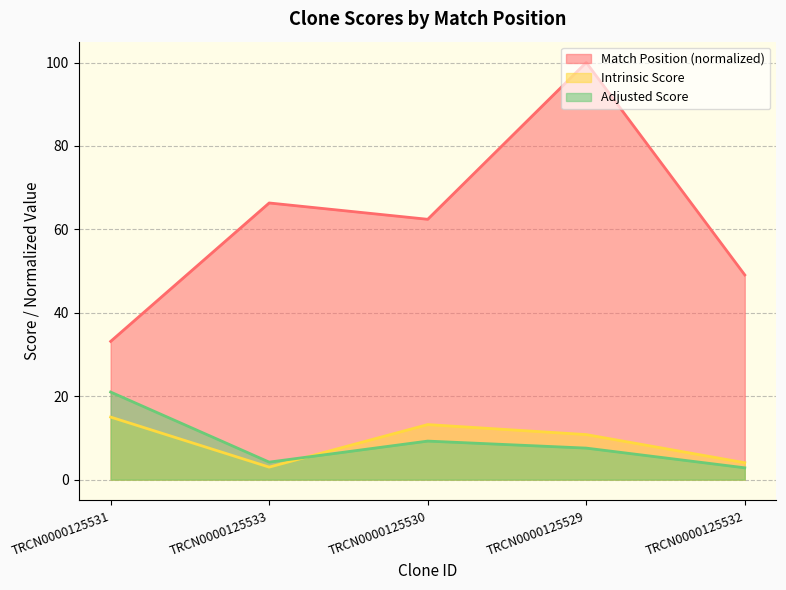

What are all the series names shown in the legend?

Match Position (normalized), Intrinsic Score, Adjusted Score